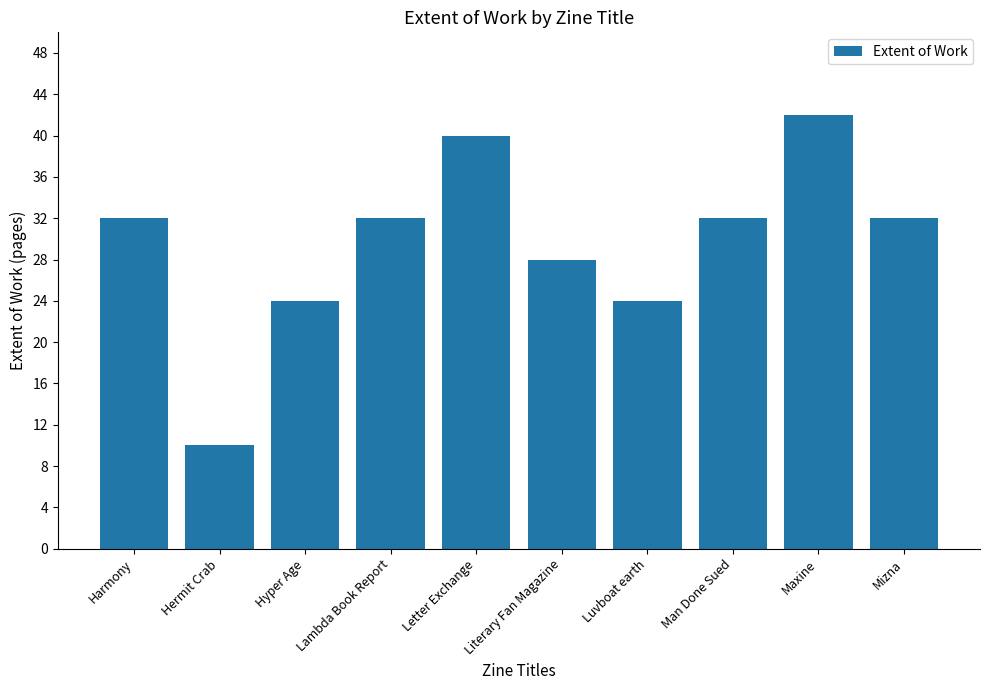

Count the number of data series in this chart.

1